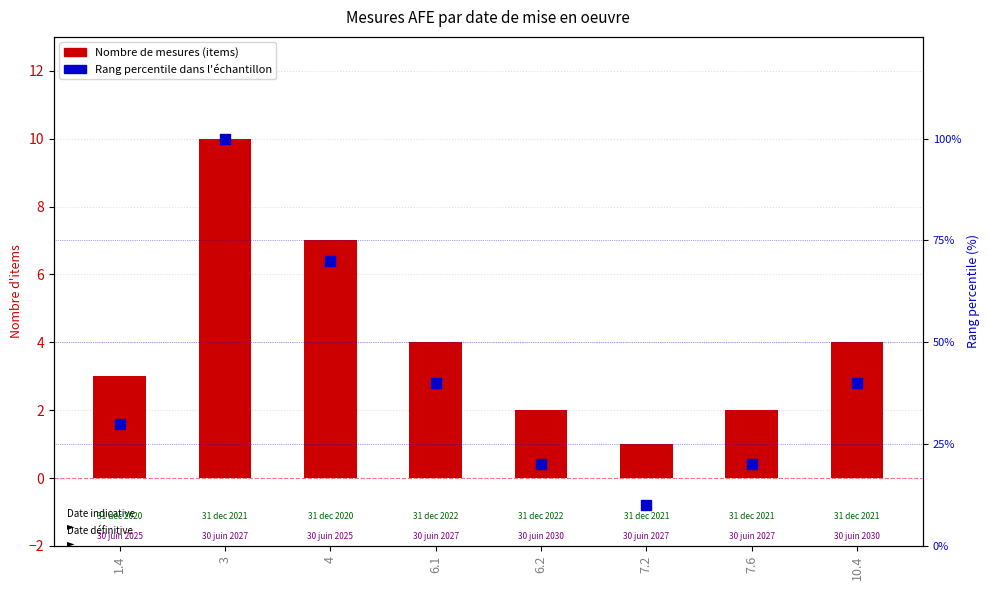

At how many categories does at least one series exceed 30?

4